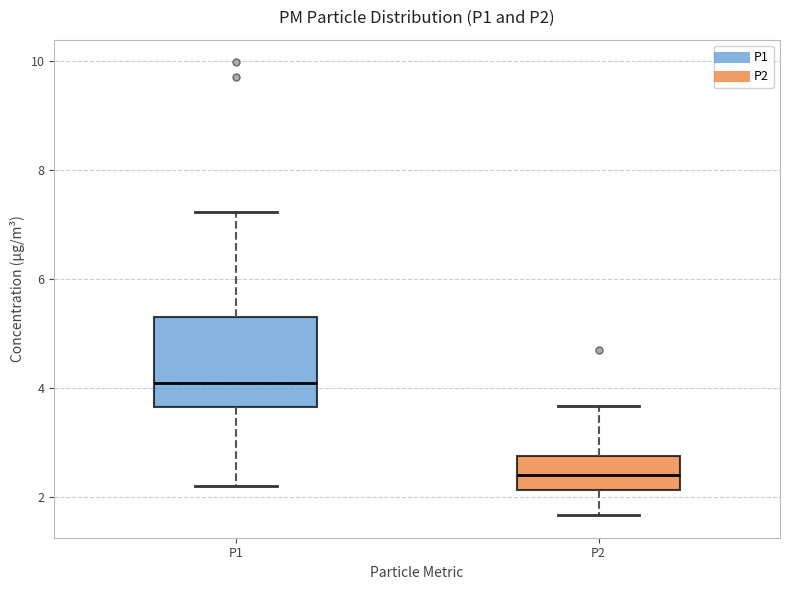

Which box has the highest median line?

P1